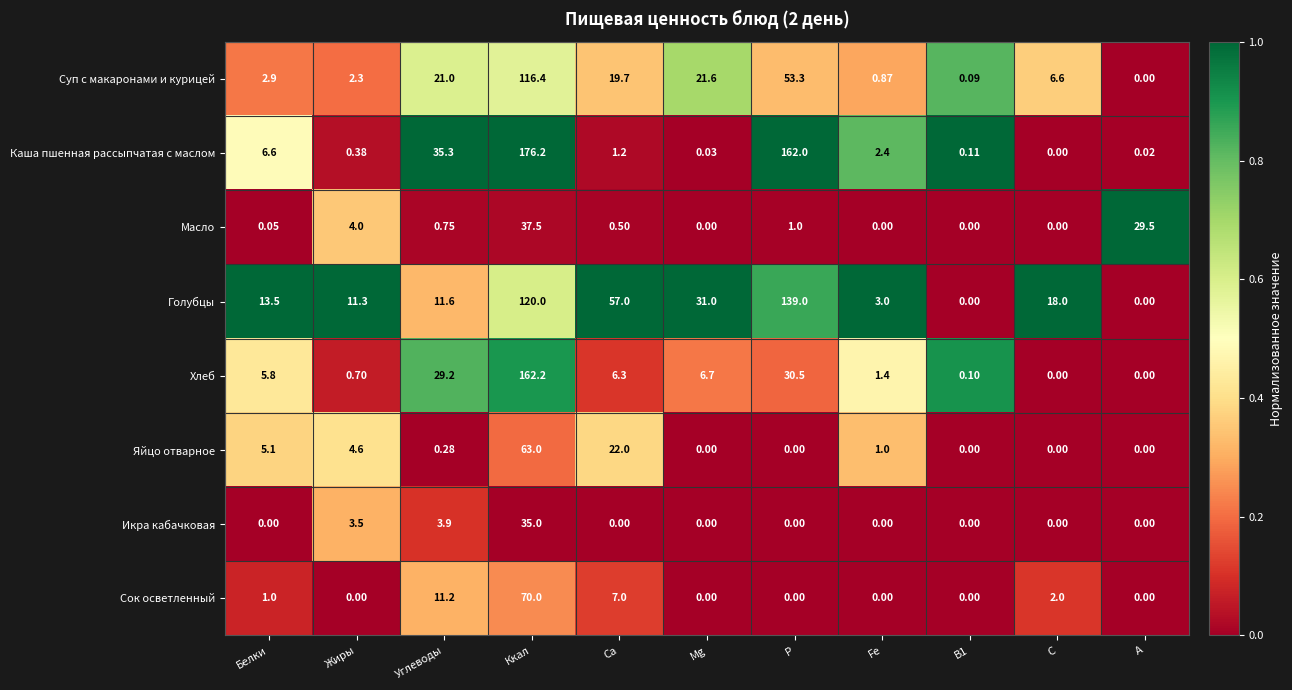

Where does the Голубцы series first go above 13?

Белки